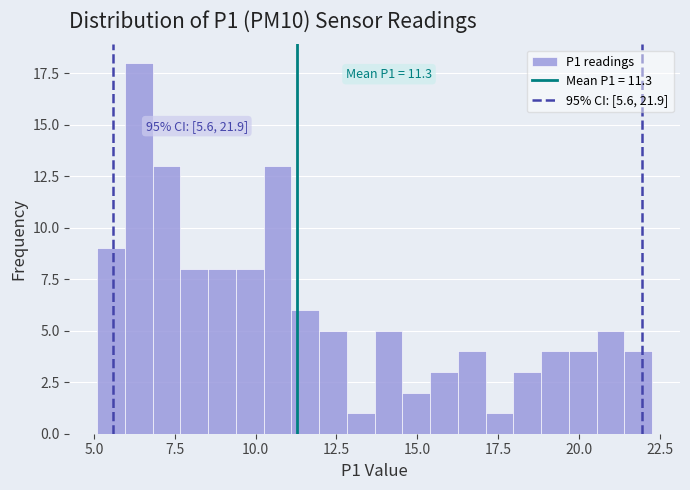

Around what value on the x-axis is the tallest bar? Give the approximate position of its centre, as read against the axis.

6.5